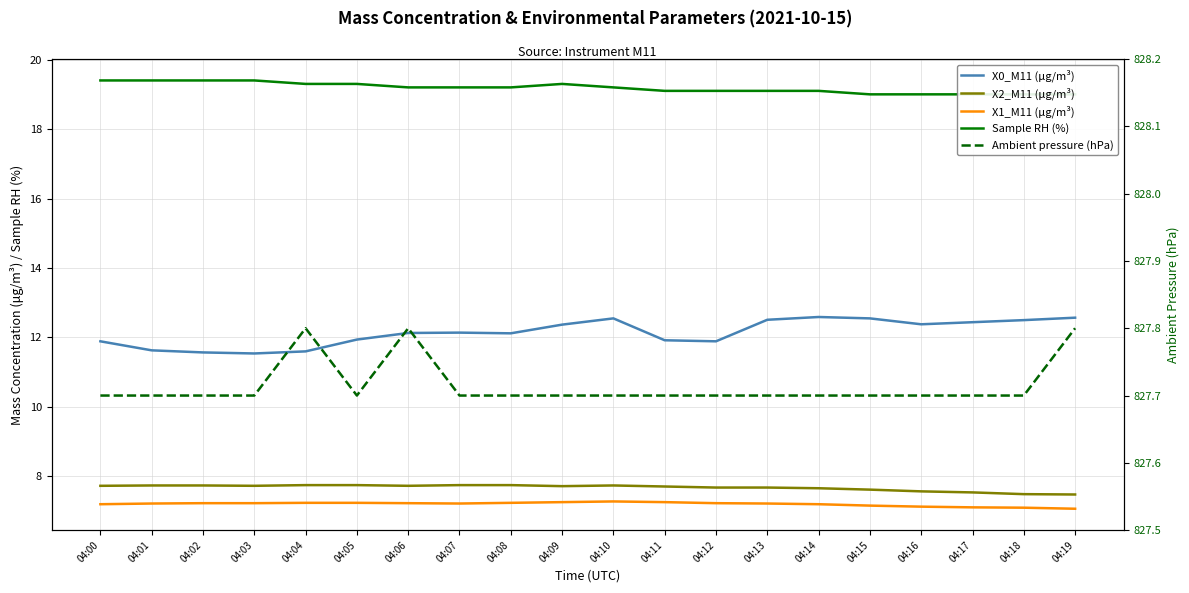

What value does the X1_M11 (μg/m³) series have at 04:09?

7.3